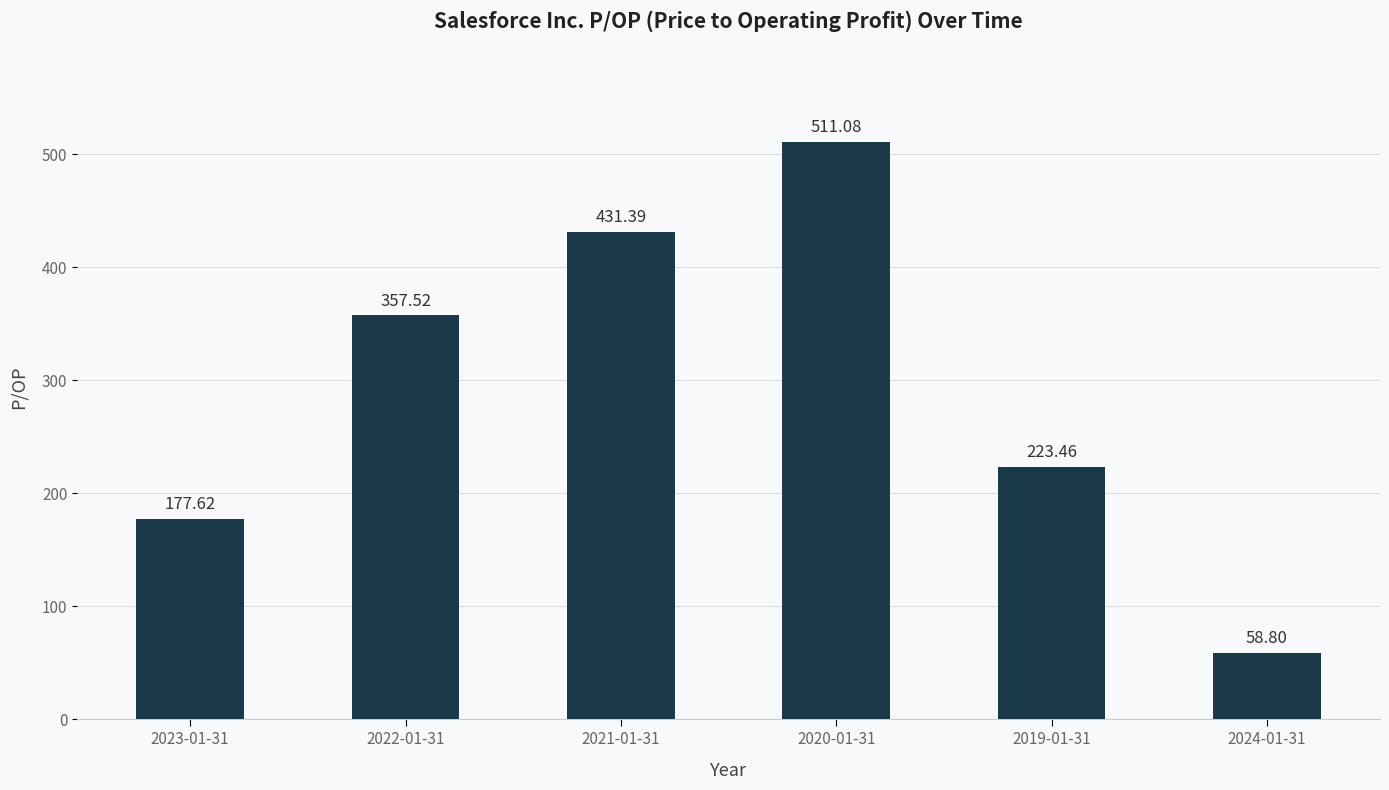

The chart shows a value of 595.5 at 2021-01-31. True or false?

False